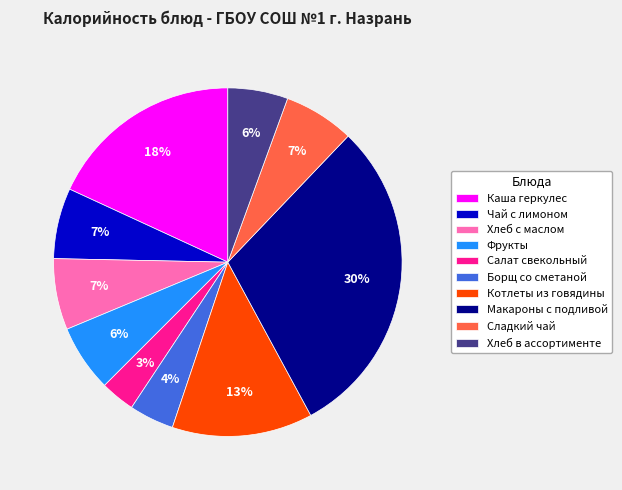

Does any single category account for the majority?

No